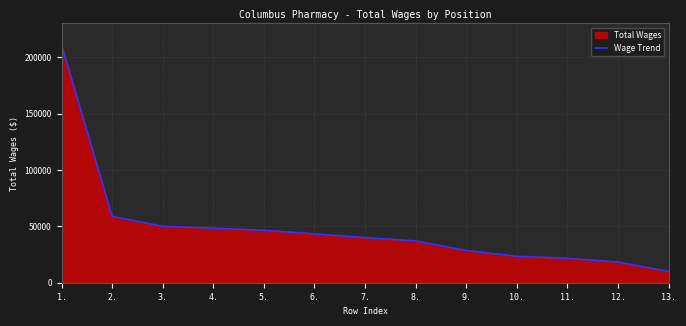

How many lines are shown in the chart?

1